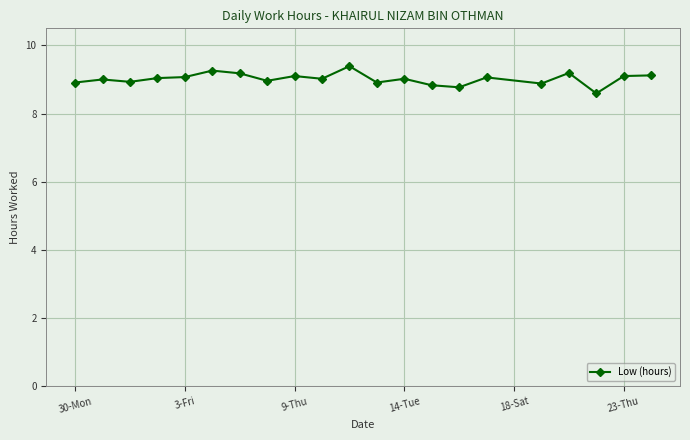

What is the minimum value shown in the chart?

8.6